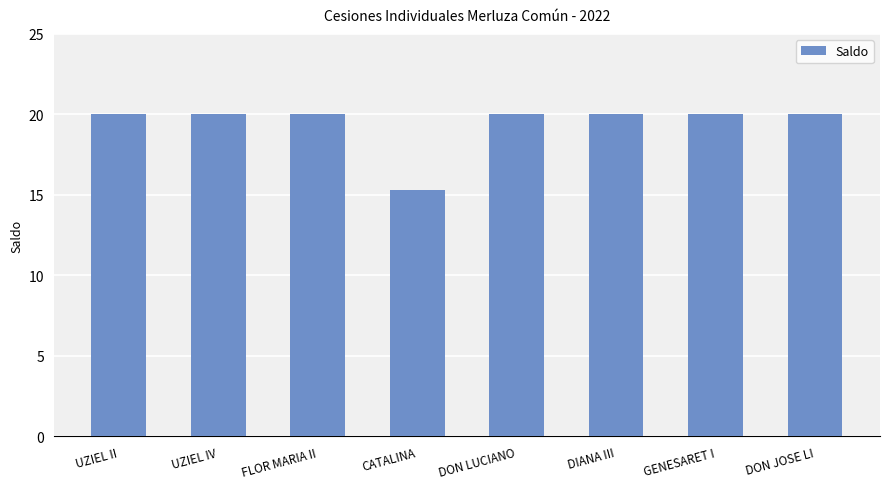

Count the number of data series in this chart.

1